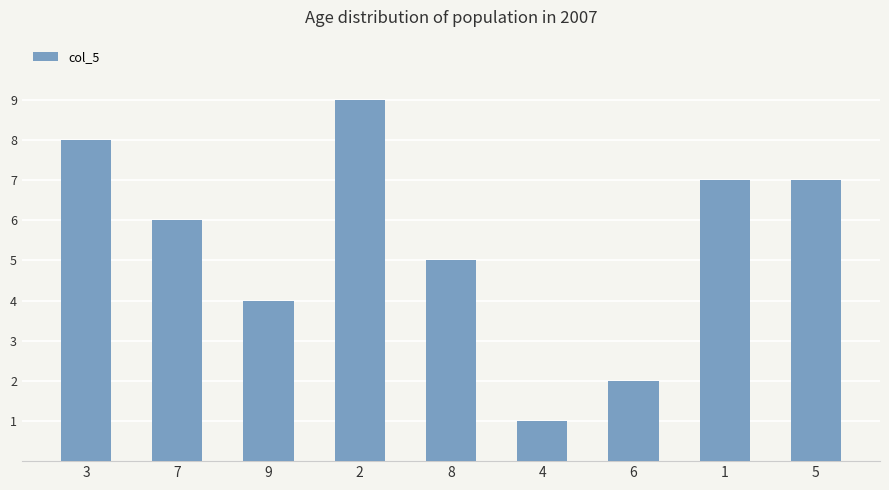

Is it true that the value at 2 is 14?

False